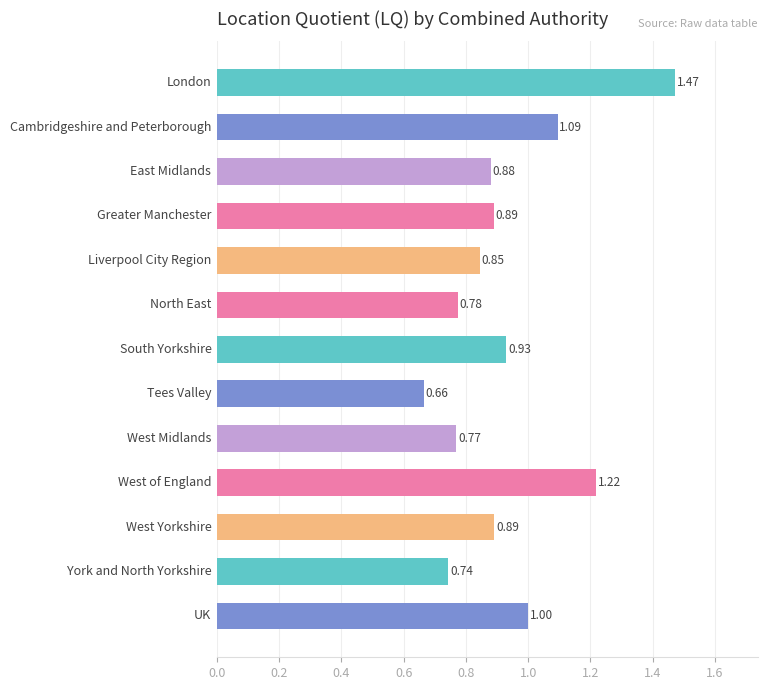

What is the label of the 2nd bar from the top?

Cambridgeshire and Peterborough